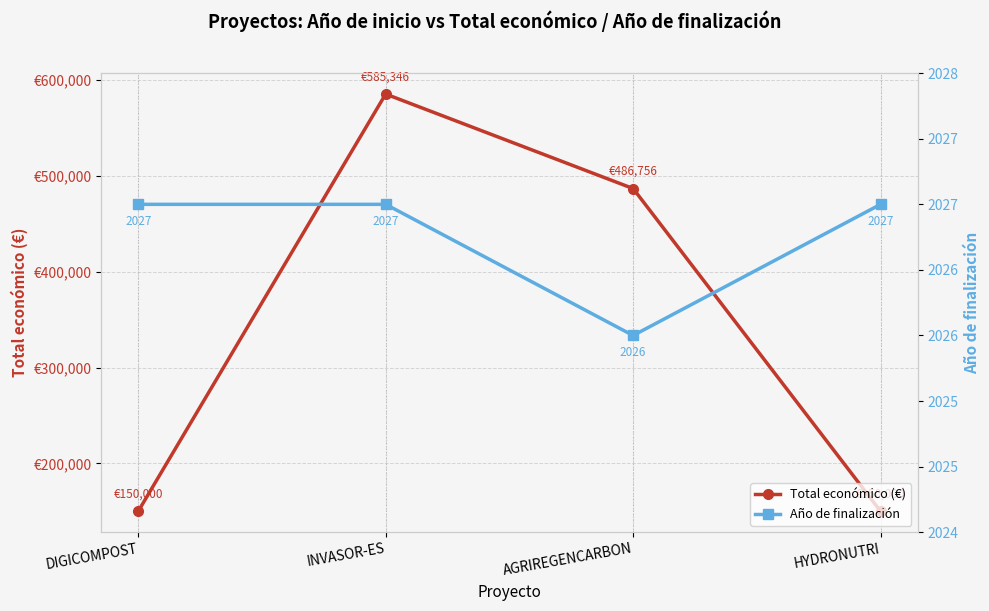

What is the label of the 1st point from the right?

HYDRONUTRI